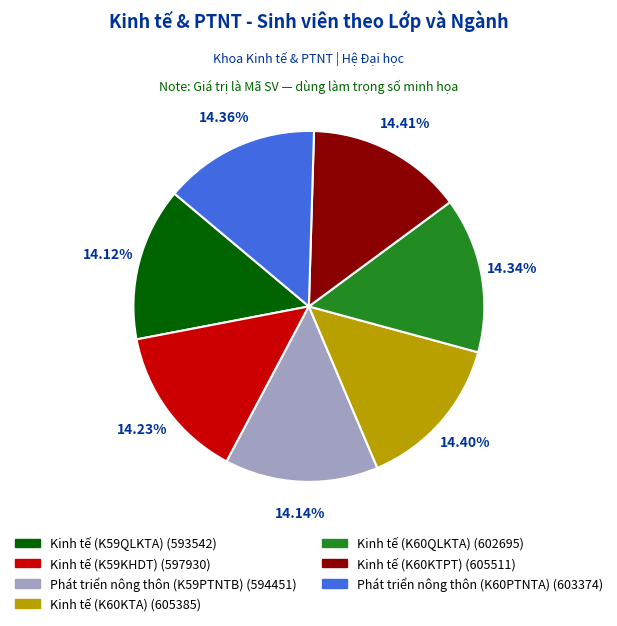

Is it true that Phát triển nông thôn (K60PTNTA) is 27% of the pie?

False